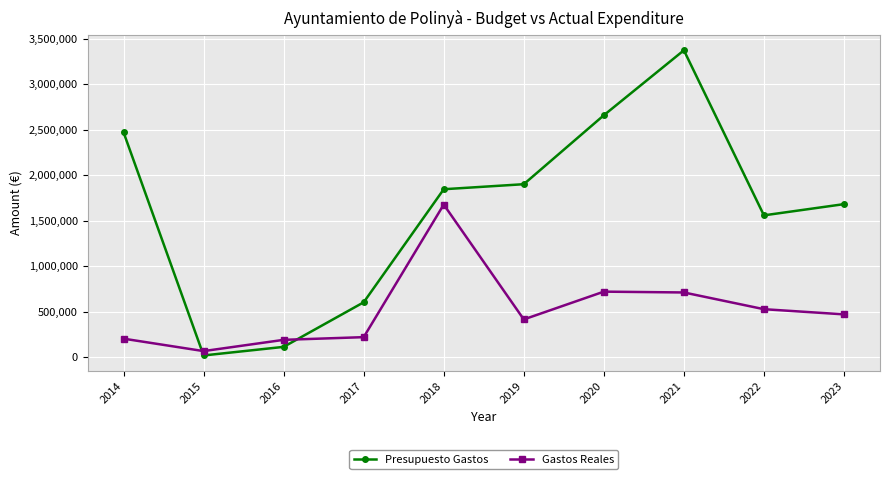

Is this an area chart (filled region under the line)?

No